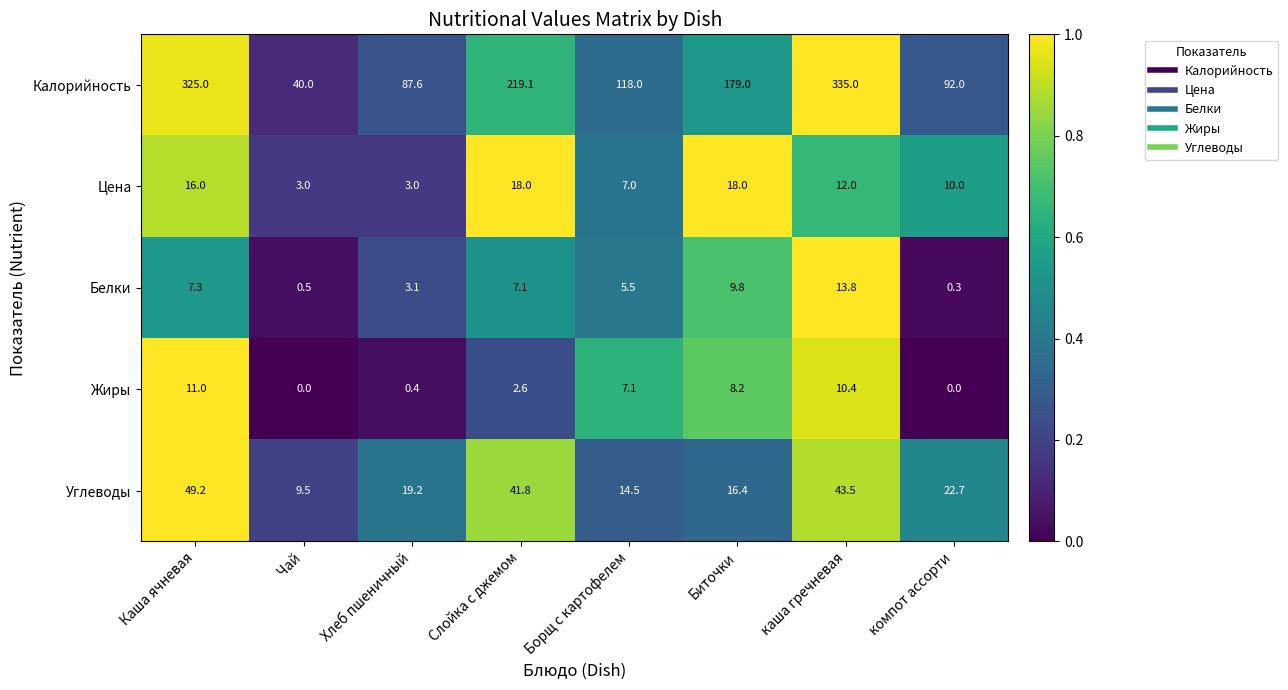

At каша гречневая, list the series in order from largest to smallest.

Калорийность, Углеводы, Белки, Цена, Жиры